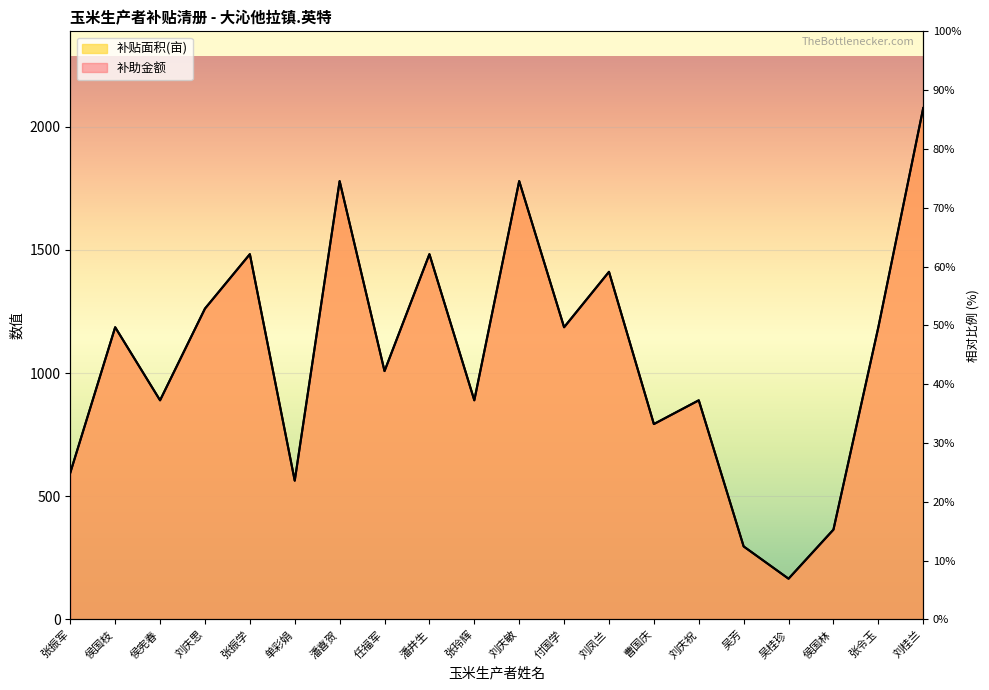

True or false: 补助金额 and 补贴面积(亩) intersect in this chart.

True